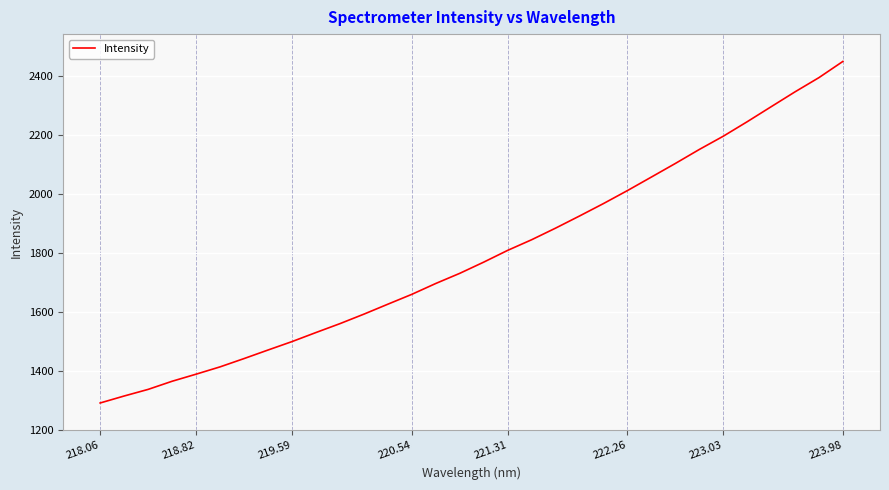

Count the number of categories in the chart.

32